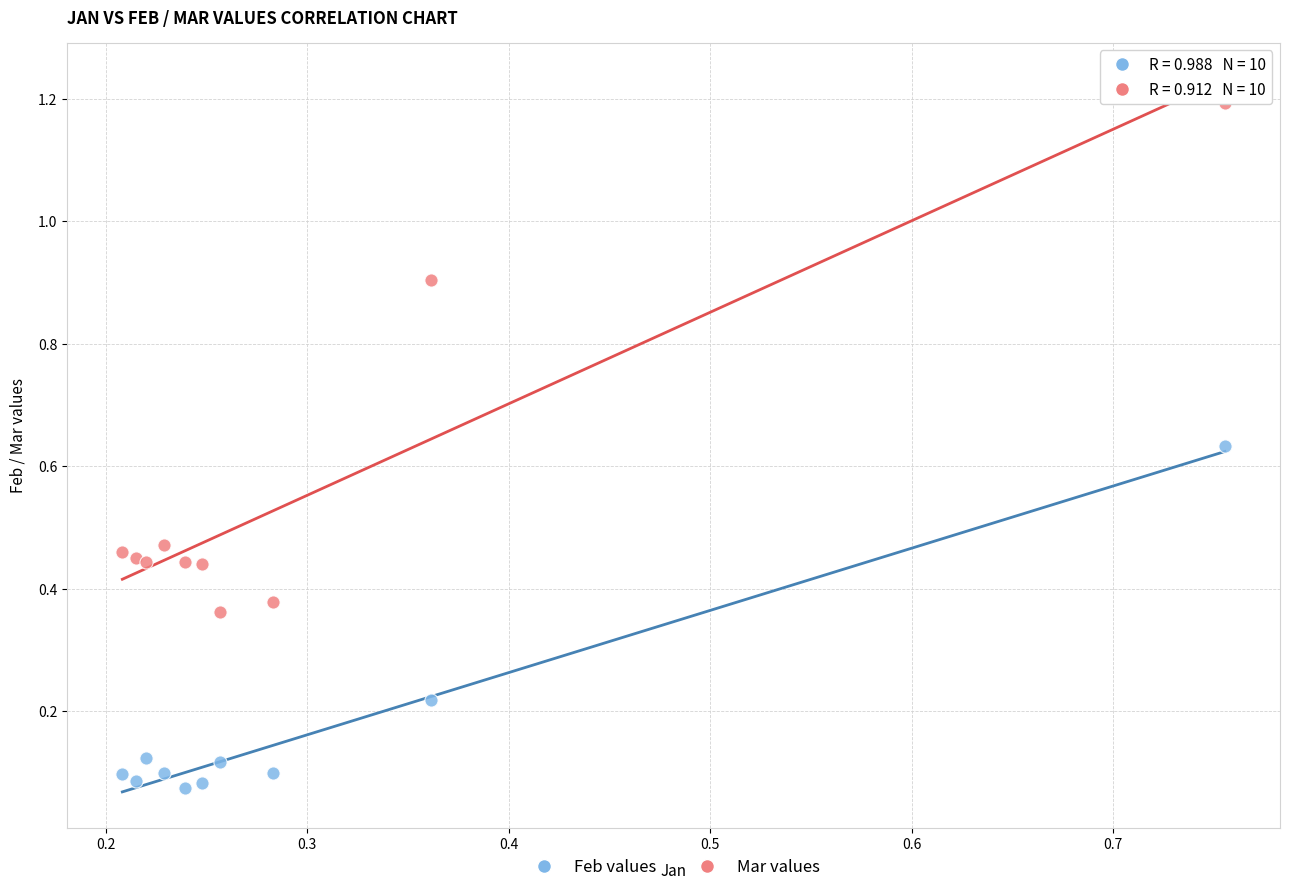

Which series has the largest Y range (max minus min)?

Mar values